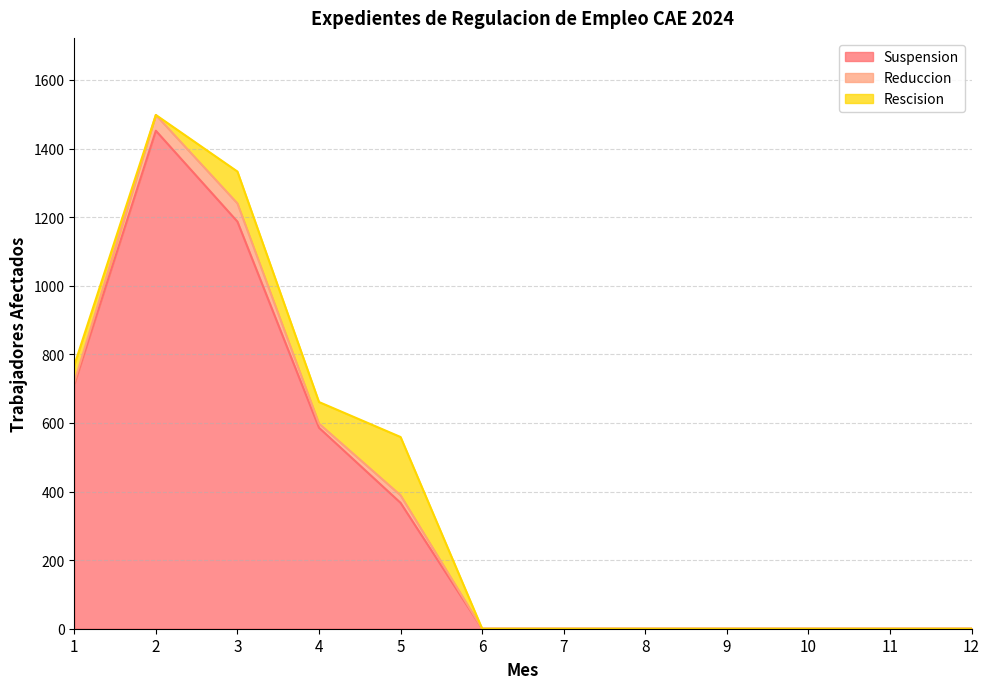

Reading left to right, transcribe all the data shown in this chart.

Suspension: 1=712	2=1452	3=1187	4=586	5=367	6=0	7=0	8=0	9=0	10=0	11=0	12=0
Reduccion: 1=7	2=46	3=53	4=12	5=22	6=0	7=0	8=0	9=0	10=0	11=0	12=0
Rescision: 1=49	2=0	3=93	4=63	5=170	6=0	7=0	8=0	9=0	10=0	11=0	12=0